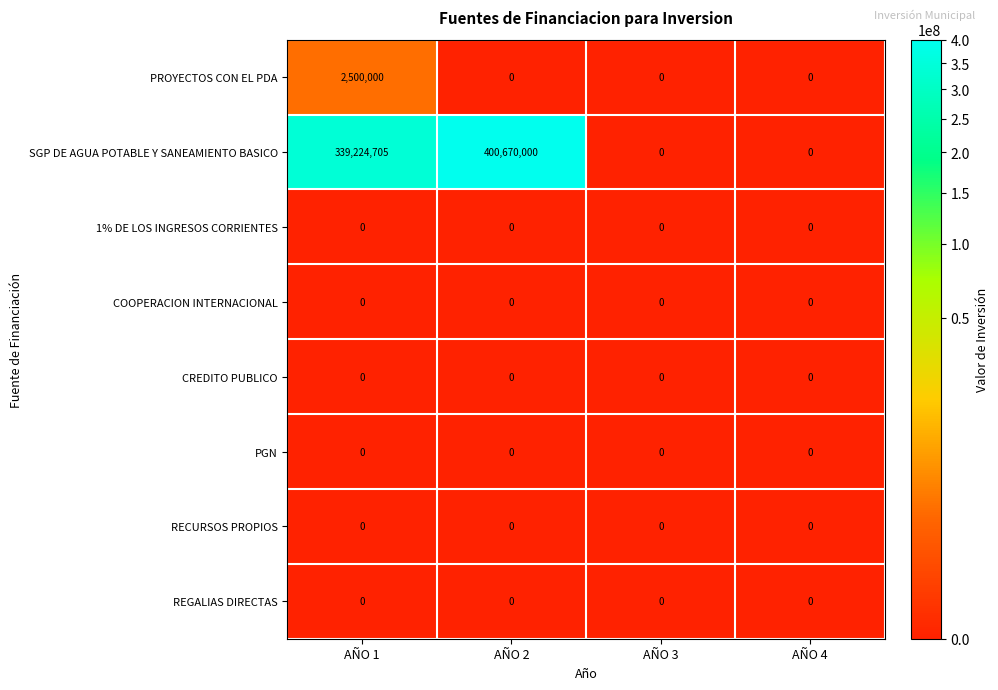

At which category does the chart reach its peak across all series?

AÑO 2